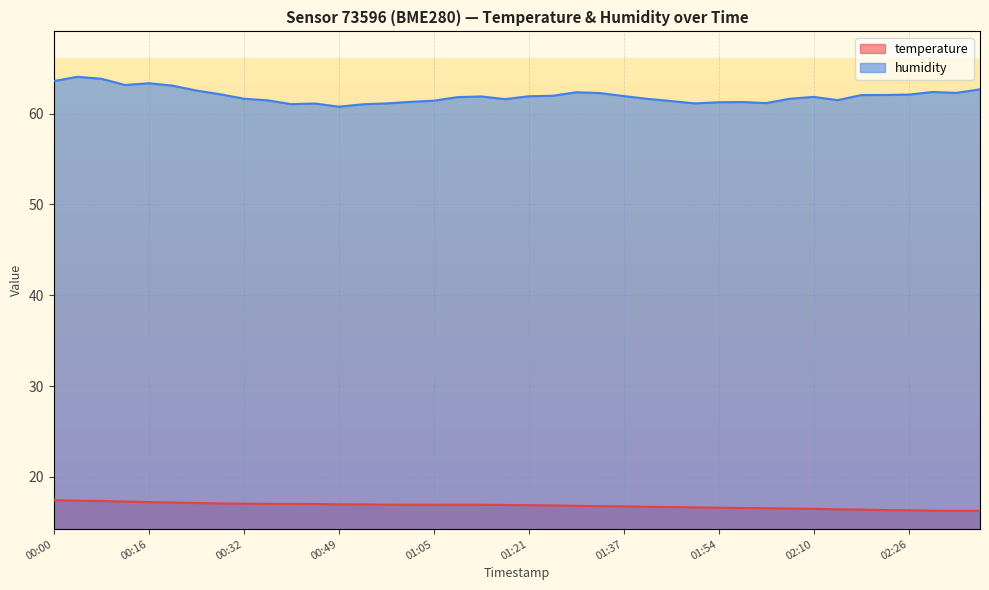

What is the minimum value for humidity?

60.8